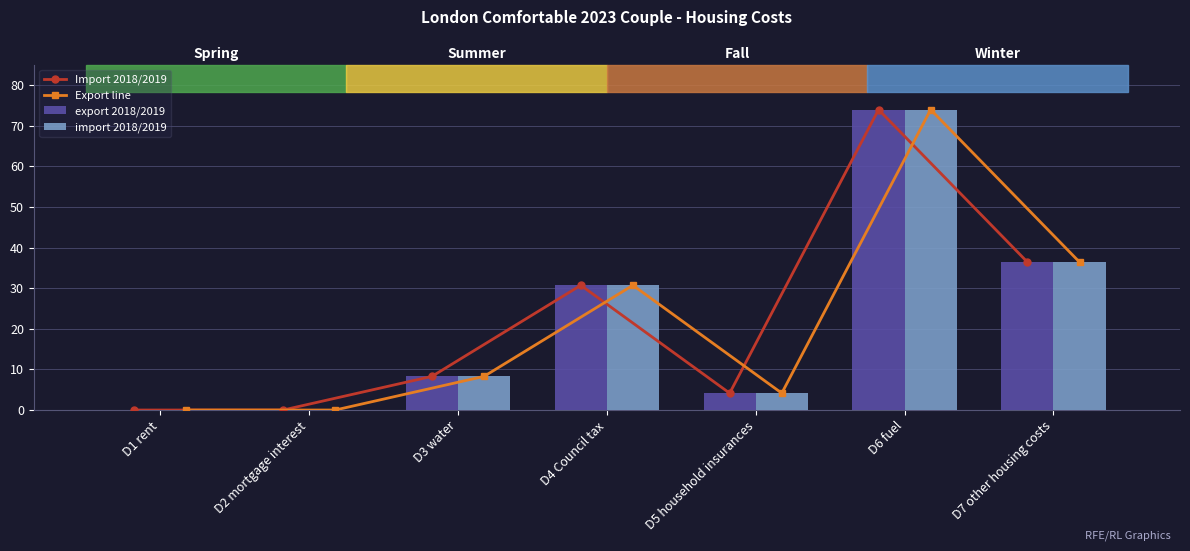

What value does the import 2018/2019 series have at D6 fuel?

73.9